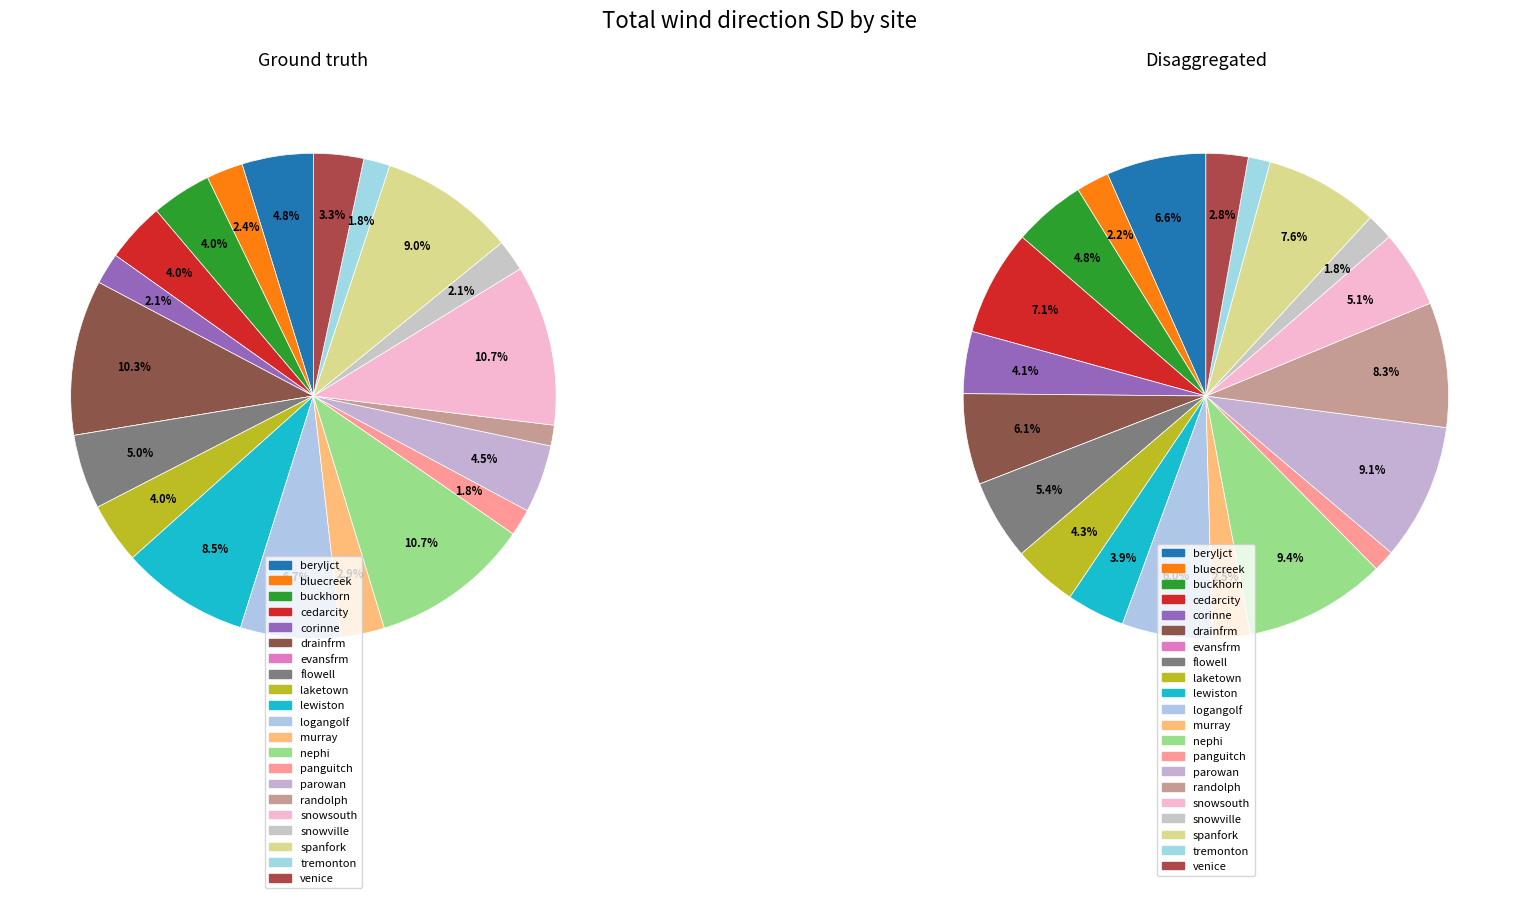

To the nearest percent, what is the combined percentage of snowville and snowsouth?

13%